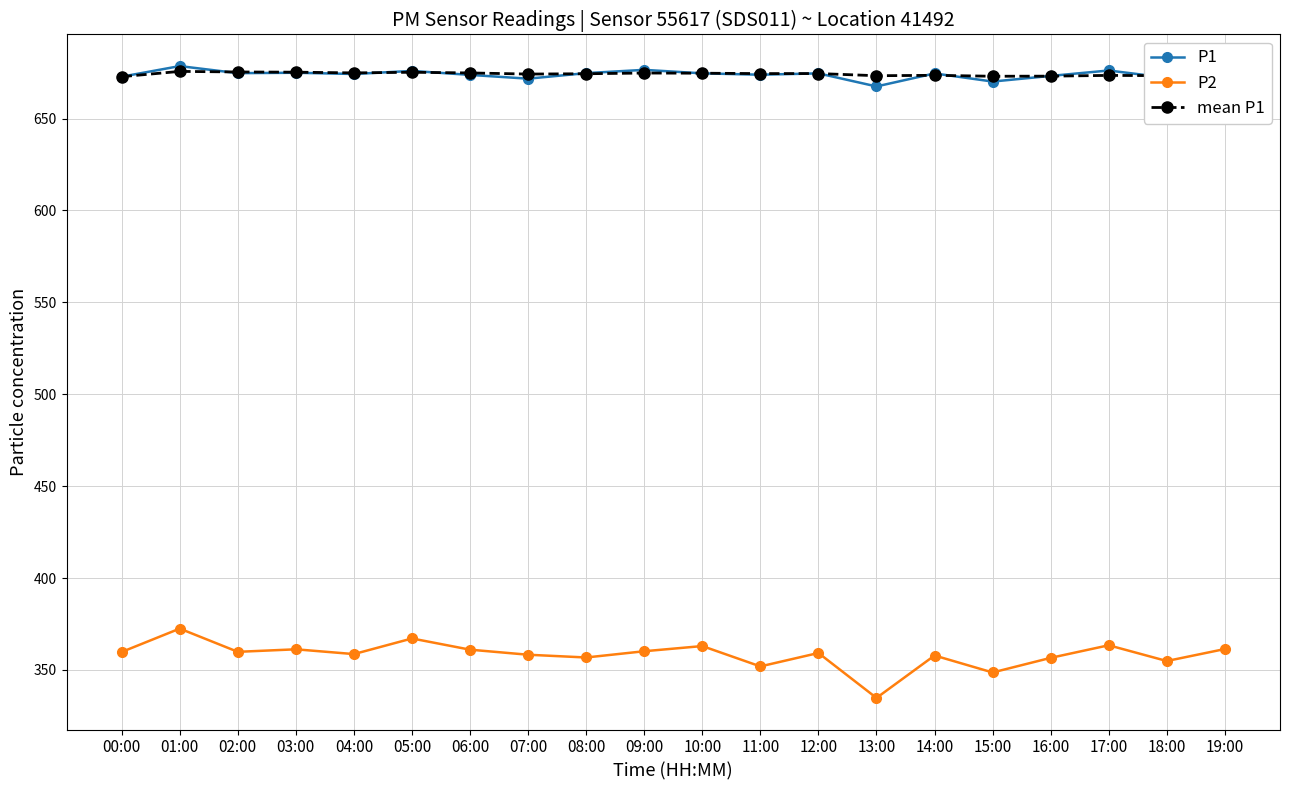

Is the value of P1 at 18:00 greater than the value of P2 at 00:00?

Yes